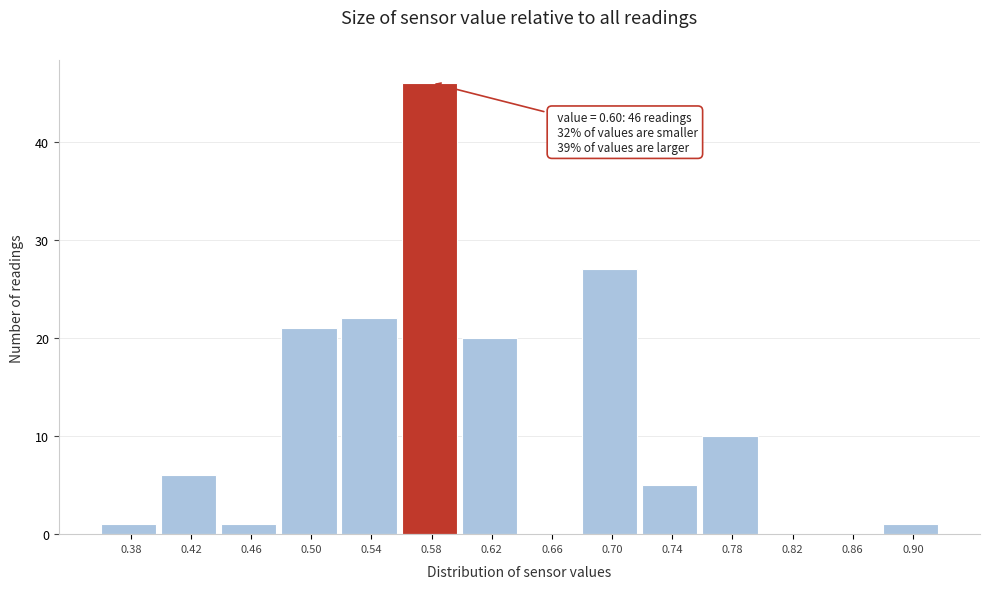

Reading left to right, extract all data points from this chart.

0.38=1	0.42=6	0.46=1	0.50=21	0.54=22	0.58=46	0.62=20	0.66=0	0.70=27	0.74=5	0.78=10	0.82=0	0.86=0	0.90=1